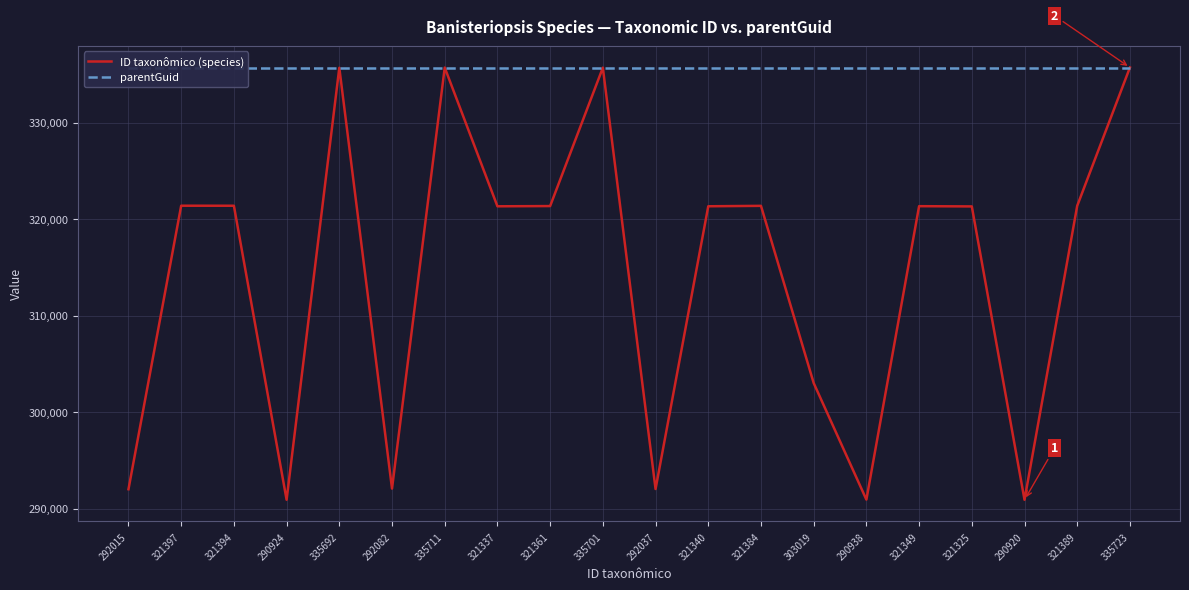

Reading left to right, transcribe all the data shown in this chart.

ID taxonômico (species): 292015	321397	321394	290924	335692	292082	335711	321337	321361	335701	292037	321340	321384	303019	290938	321349	321325	290920	321389	335723
parentGuid: 335689	335689	335689	335689	335689	335689	335689	335689	335689	335689	335689	335689	335689	335689	335689	335689	335689	335689	335689	335689